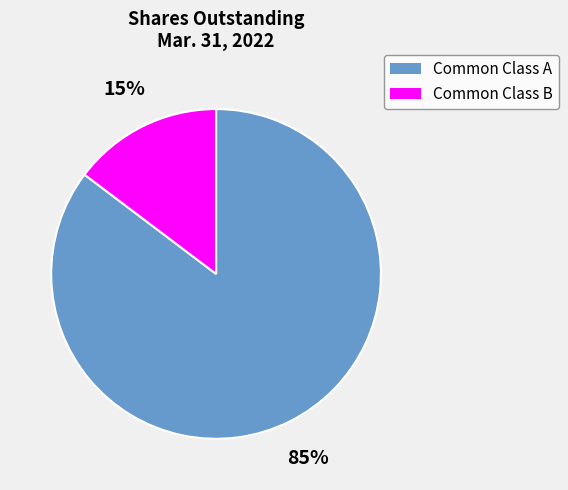

Rank the categories by value from highest to lowest.

Common Class A, Common Class B